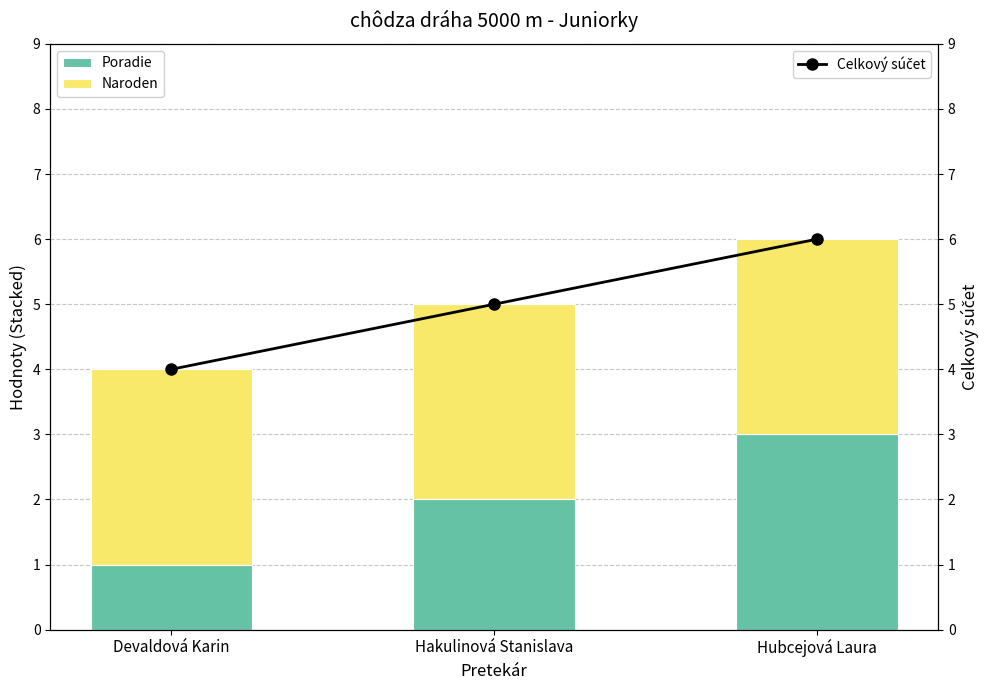

List the labels in order of Naroden value, largest first.

Devaldová Karin, Hakulinová Stanislava, Hubcejová Laura